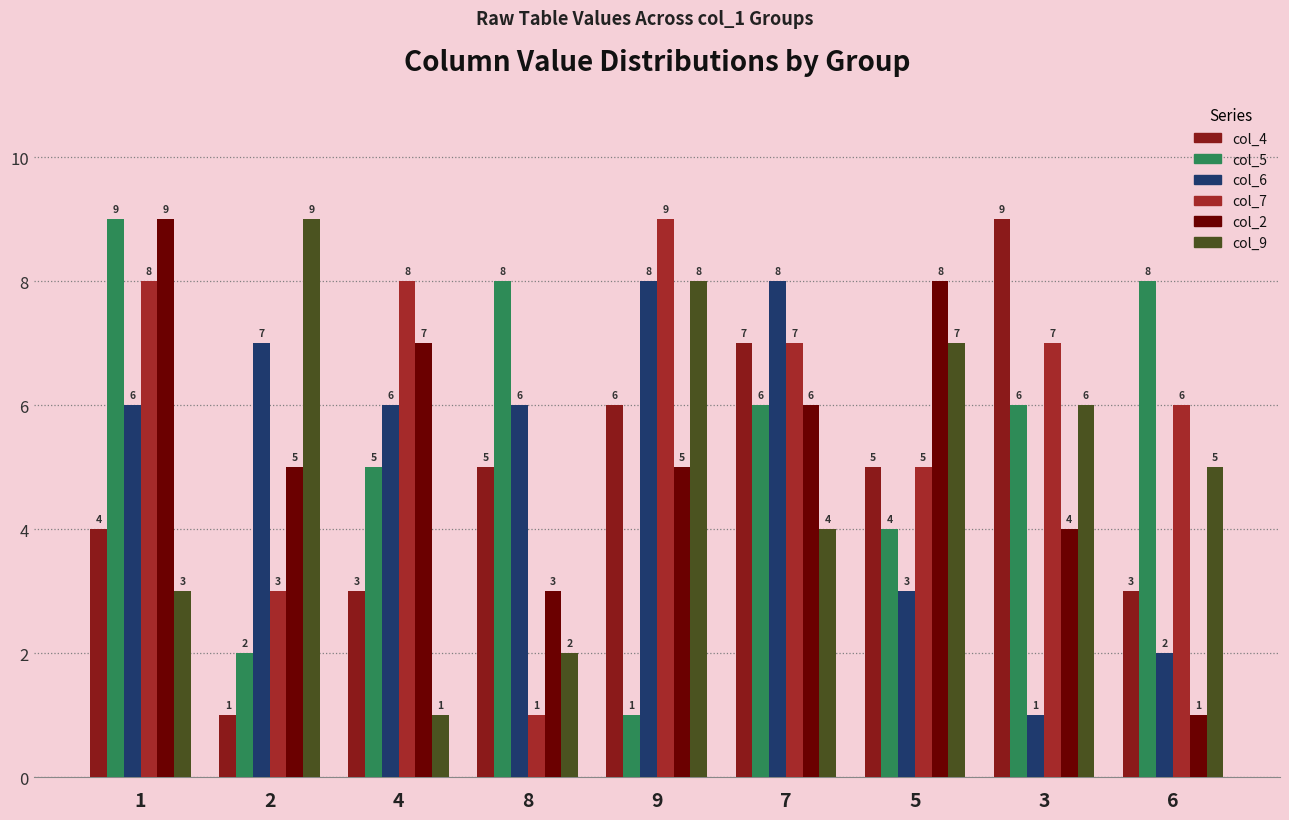

Is it true that col_9 equals 14 at 9?

False